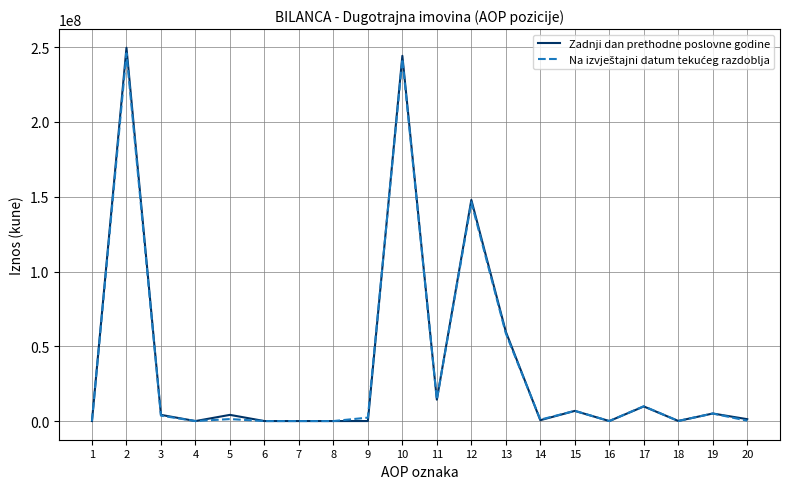

True or false: Zadnji dan prethodne poslovne godine has more than 0 interior local peaks.

True